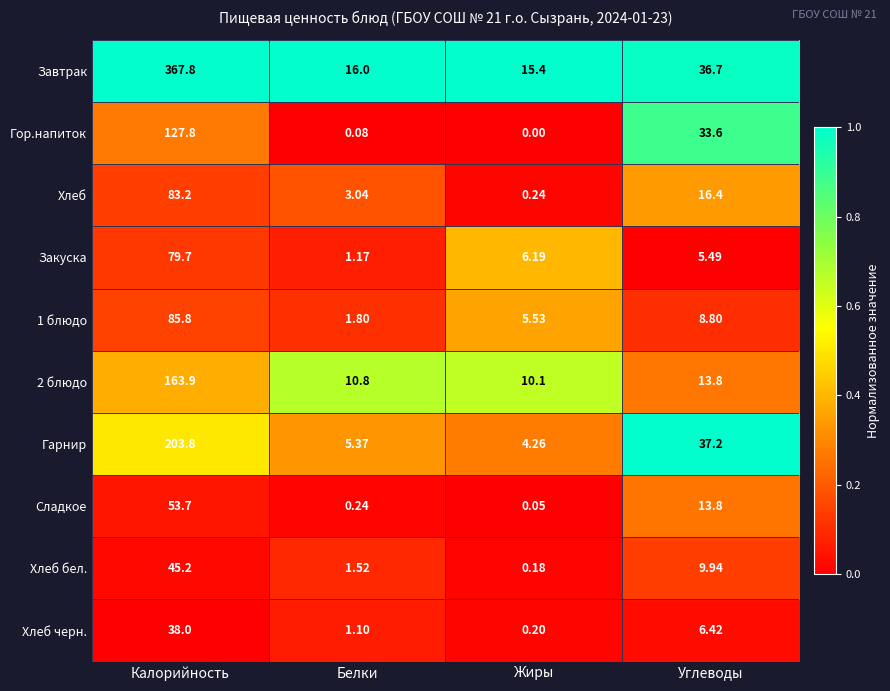

At which label is Хлеб бел. closest to 22?

Углеводы